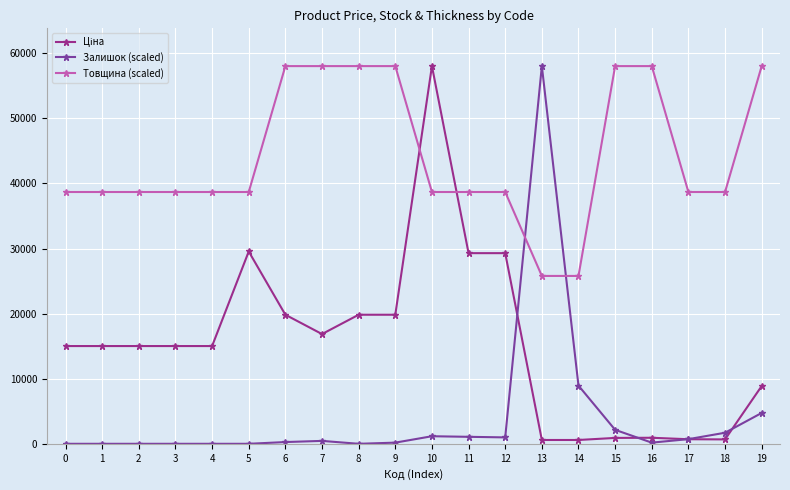

What is the value of the Товщина (scaled) point at the 10th from the left?

58037.0